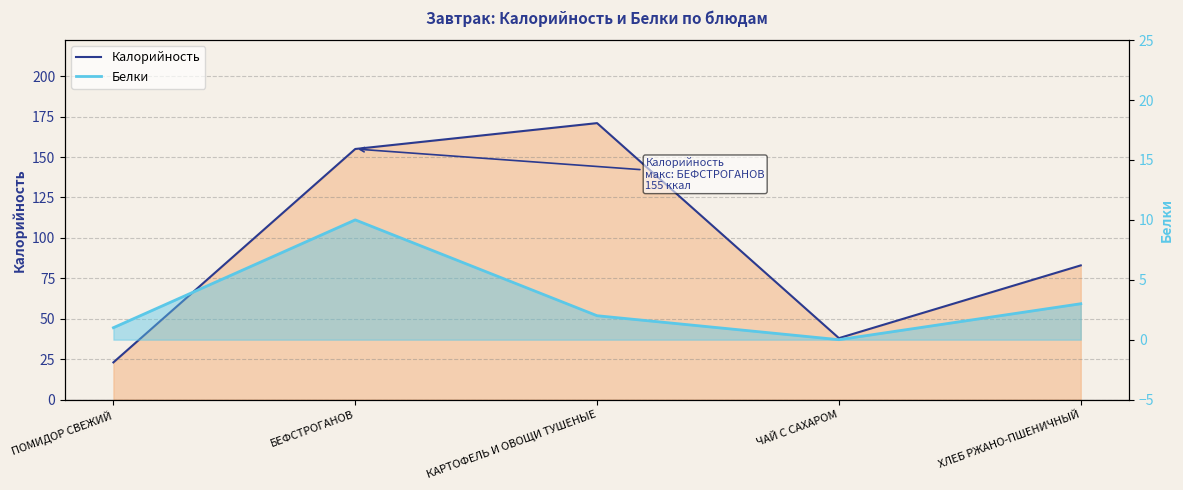

What position from the right is КАРТОФЕЛЬ И ОВОЩИ ТУШЕНЫЕ?

3